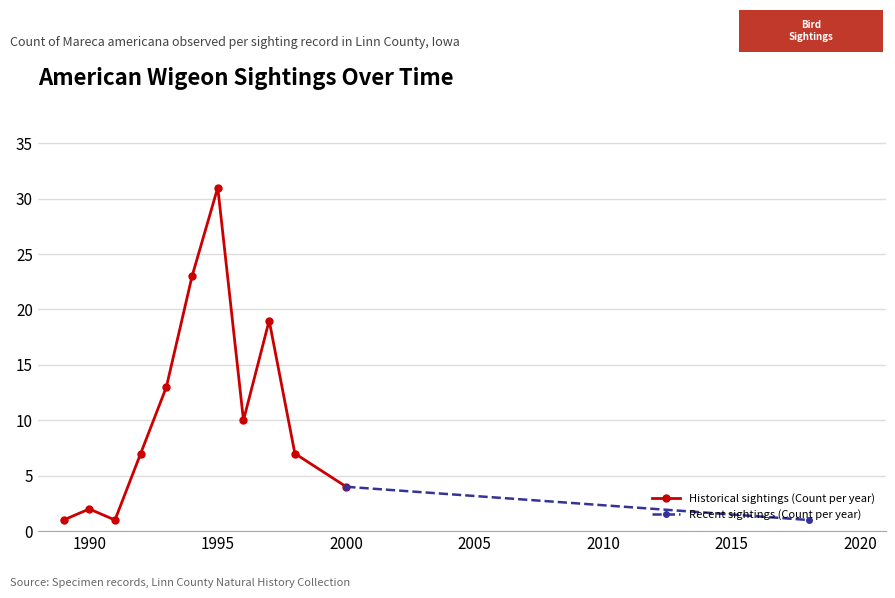

In Historical sightings (Count per year), how many points are lower than both neighbors (excluding endpoints)?

2